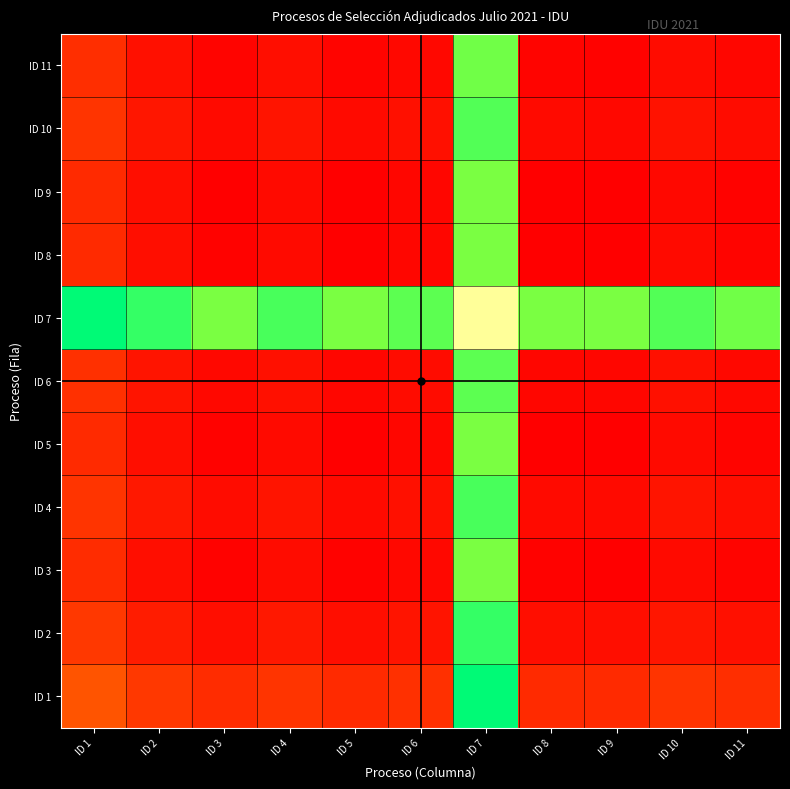

What is the difference between the highest and lowest values at ID 1?

16302668693.5